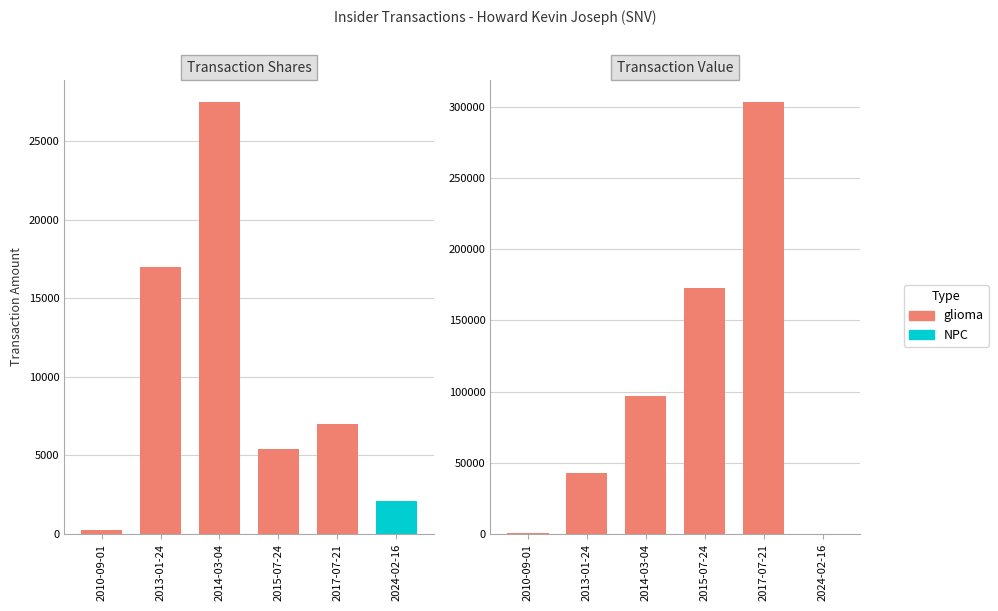

At how many categories does at least one series exceed 279067?

1